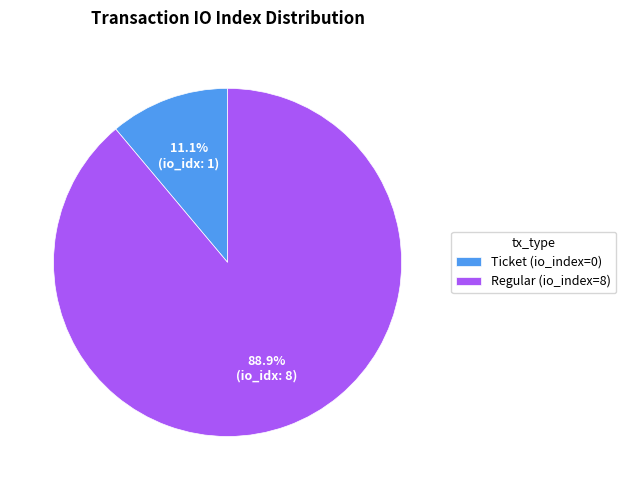

How many slices are in this pie chart?

2